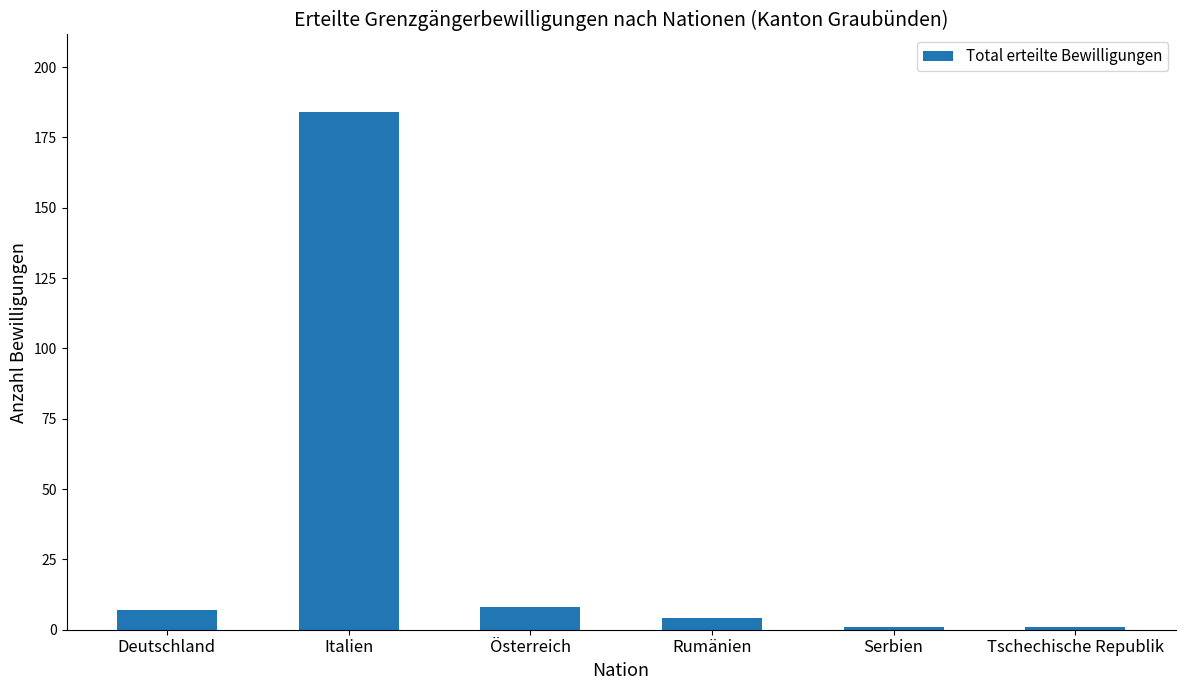

What is the ratio of the value at Serbien to the value at Deutschland?

0.1